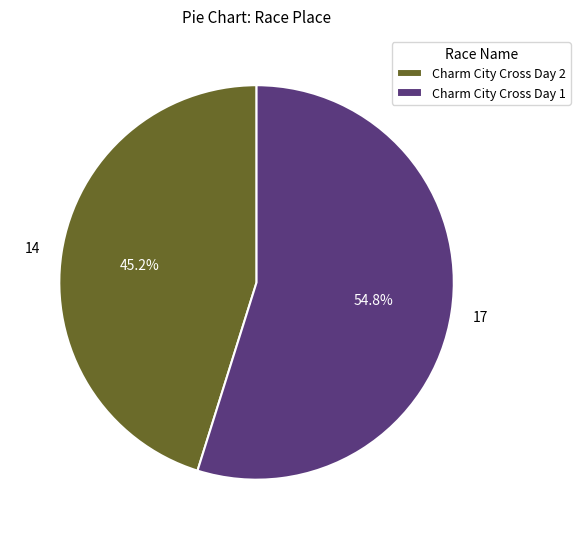

What percentage do Charm City Cross Day 2 and Charm City Cross Day 1 together represent?

100.0%